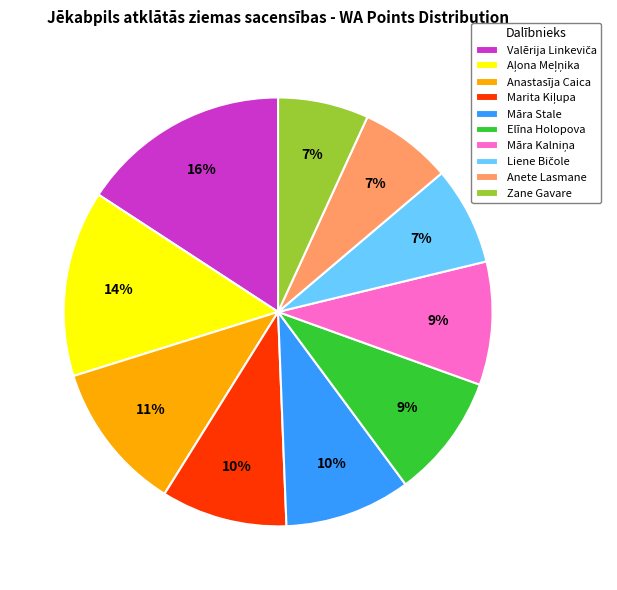

To the nearest percent, what is the difference between the largest and smallest slice percentages?

9%